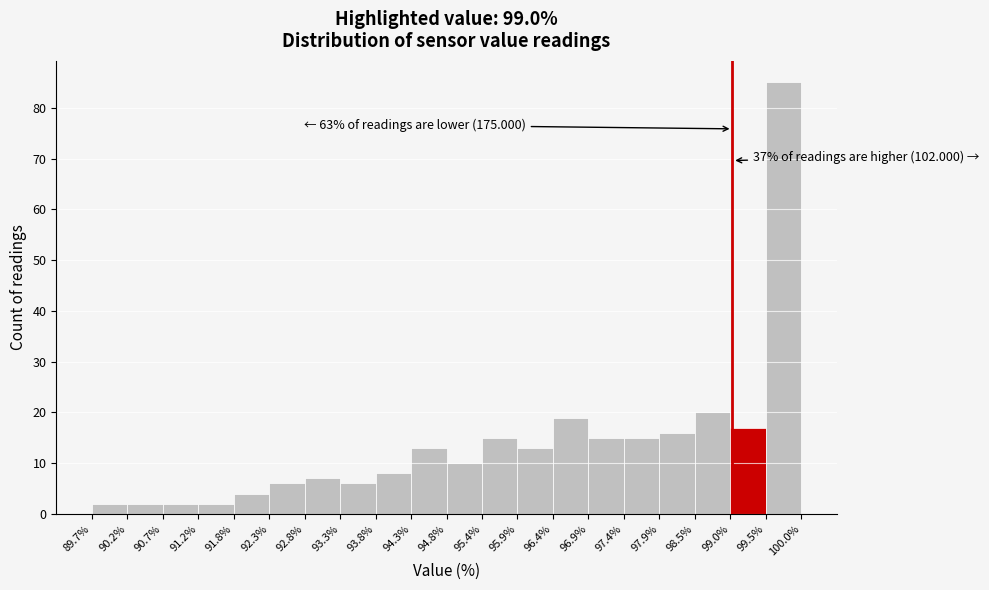

Over which range of the x-axis is the bar tallest?

99.5% to 100.0%